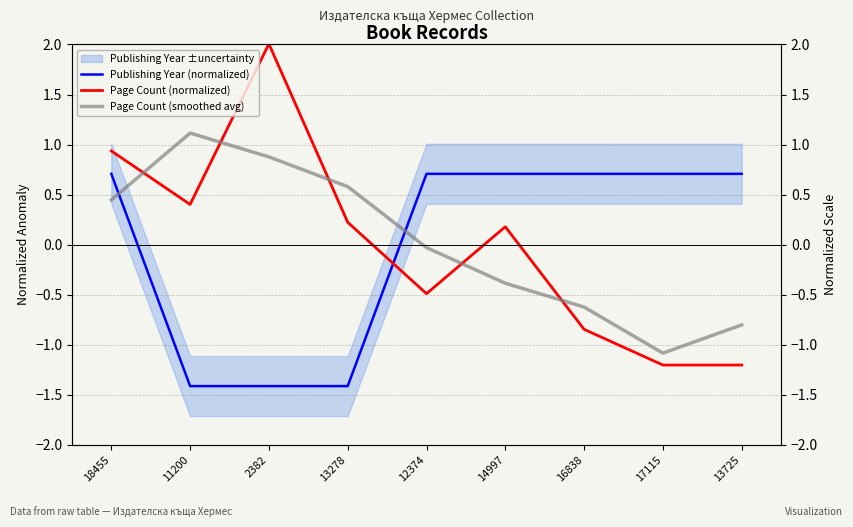

What value does the Page Count (smoothed avg) series have at 13725?

-0.8